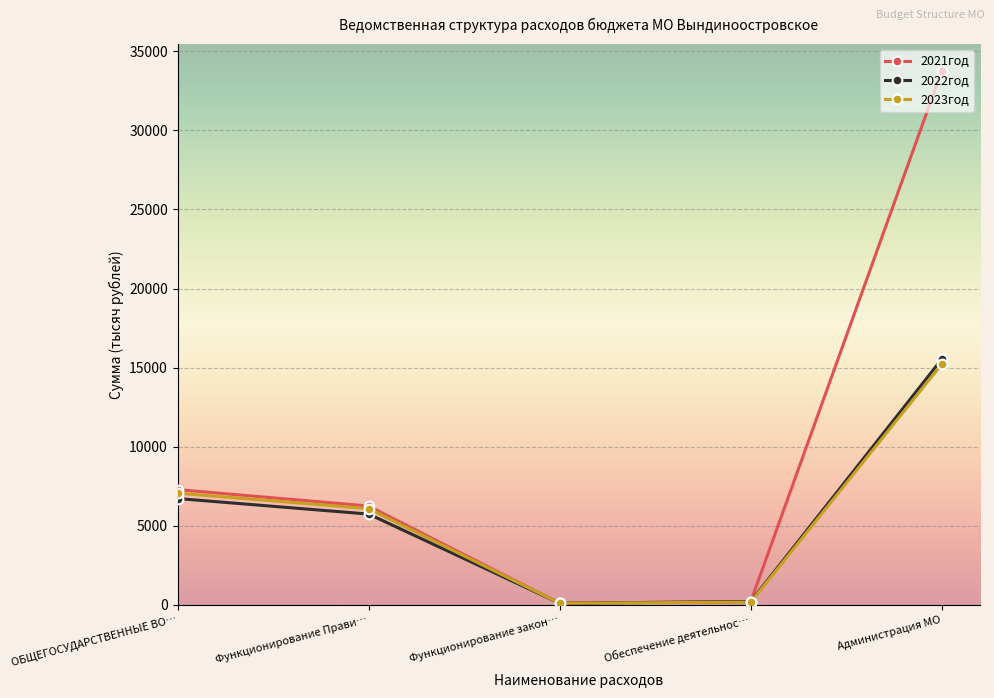

What is the value of the 2023год point at the 1st from the left?

7061.7